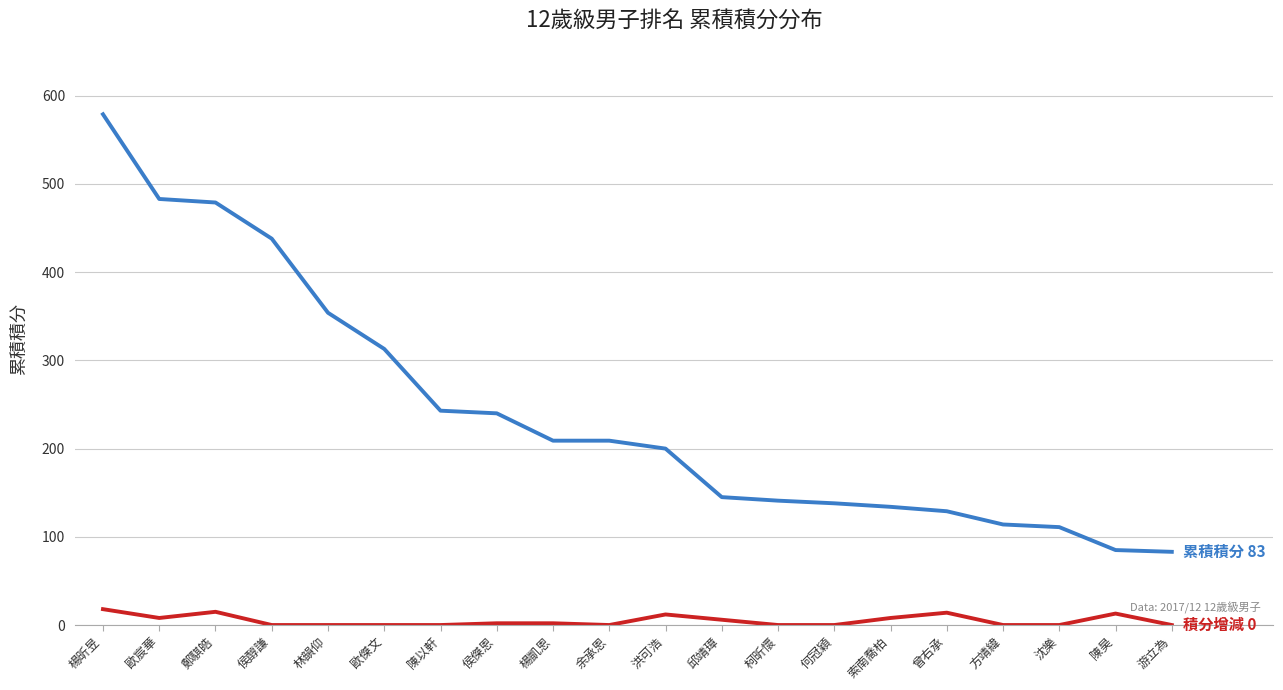

Count the number of categories in the chart.

20